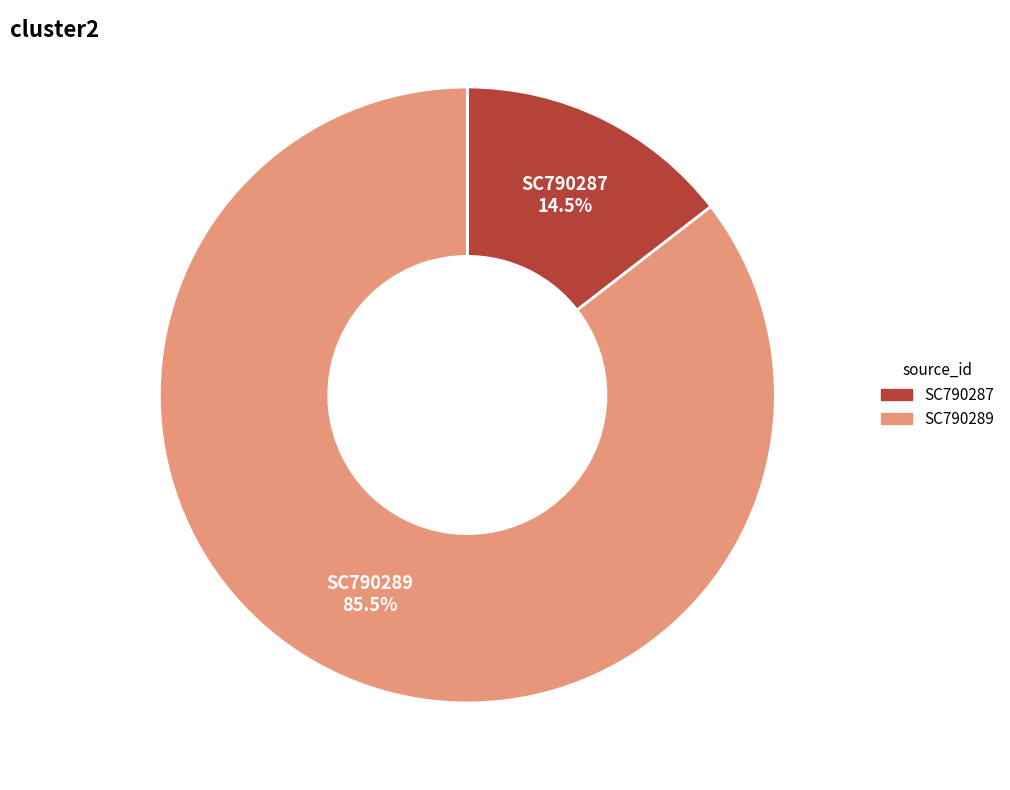

Between SC790289 and SC790287, which is larger?

SC790289